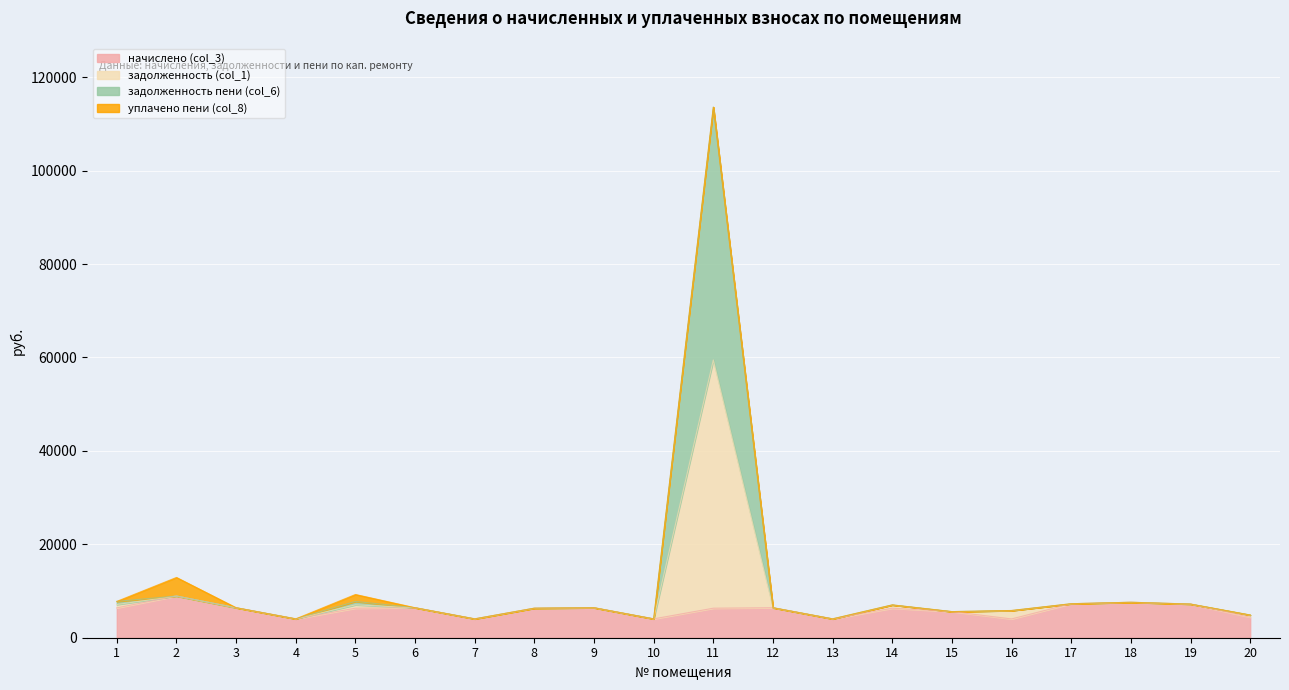

True or false: начислено (col_3) has a value of 6421.3 at 12.

True